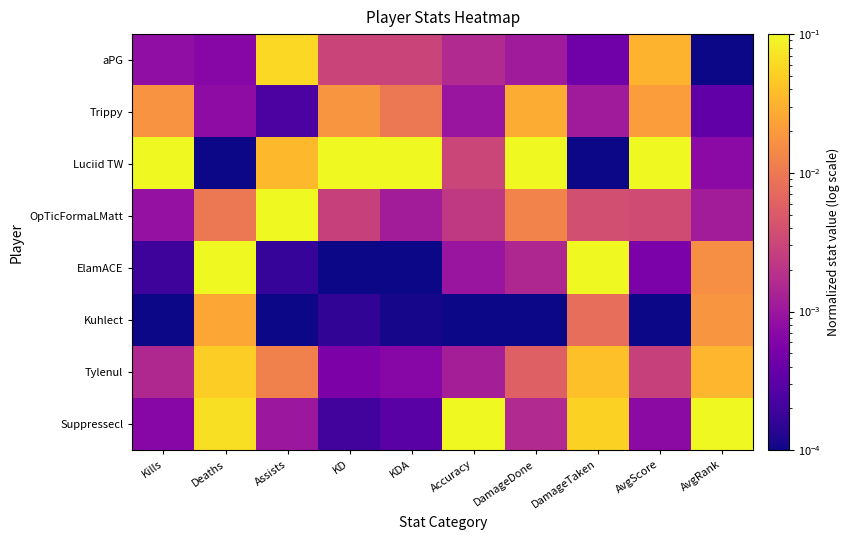

At KD, list the series in order from smallest to largest.

ElamACE, Kuhlect, Suppressecl, Tylenul, OpTicFormaLMatt, aPG, Trippy, Luciid TW